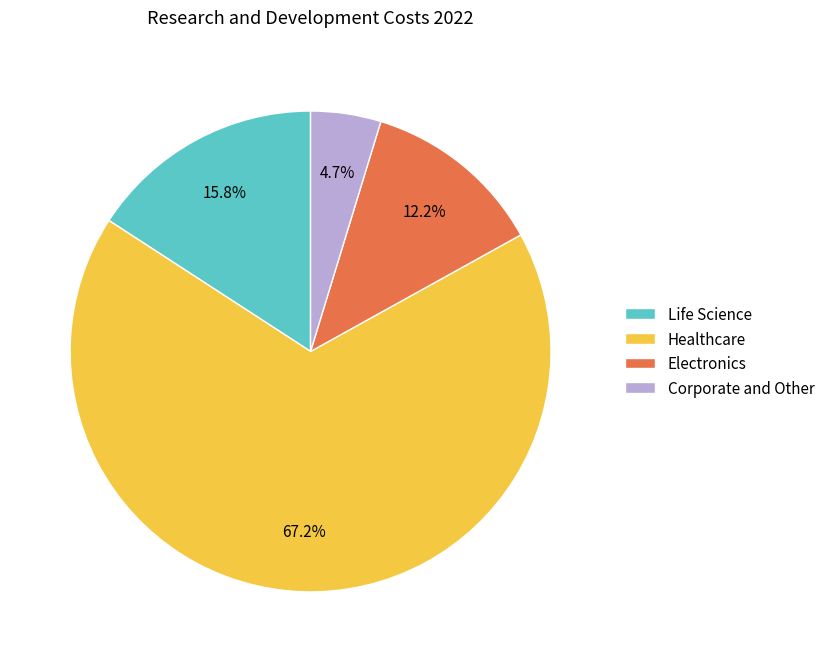

Count the number of slices in the pie.

4